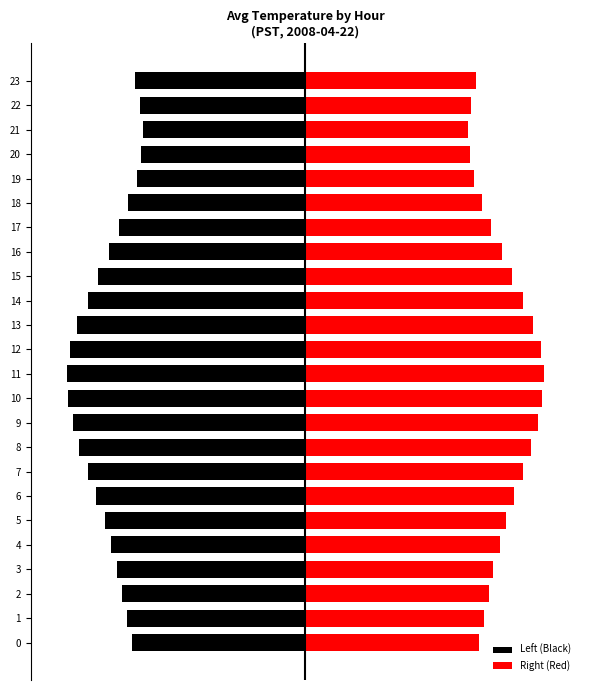

At how many categories does at least one series exceed 2?

24